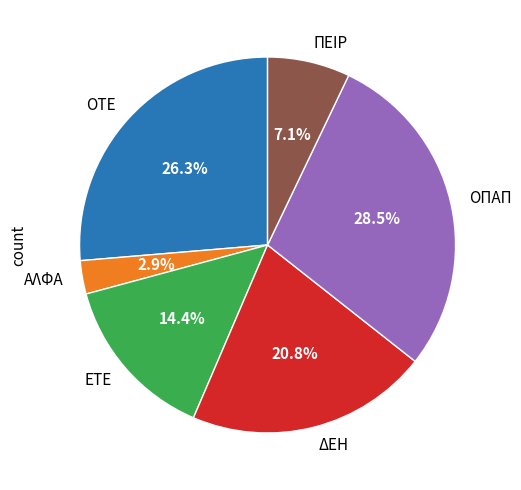

To the nearest percent, what percentage of the pie is ΟΤΕ?

26%